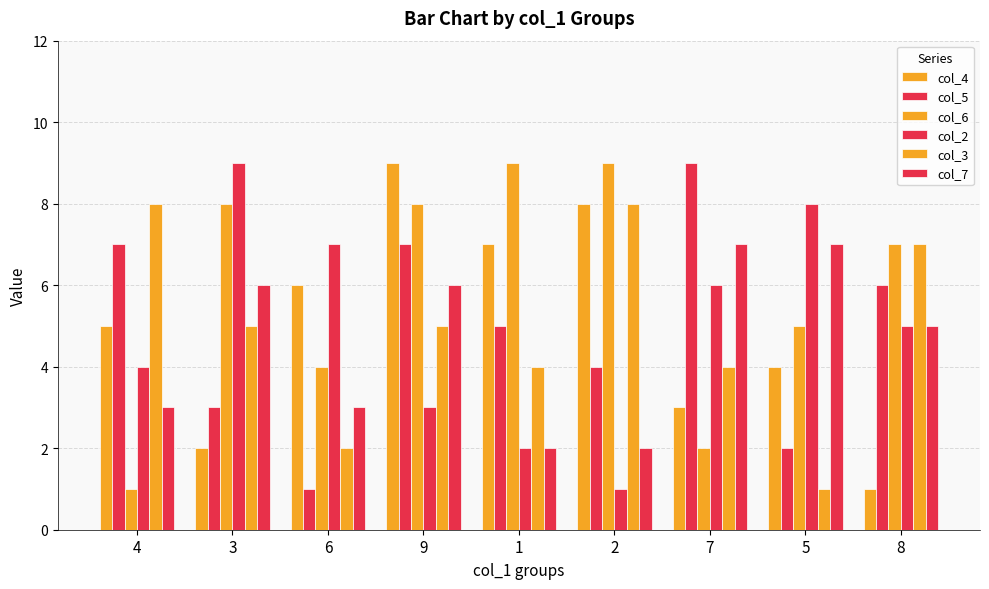

What is the value of the col_2 bar at the 9th from the left?

5